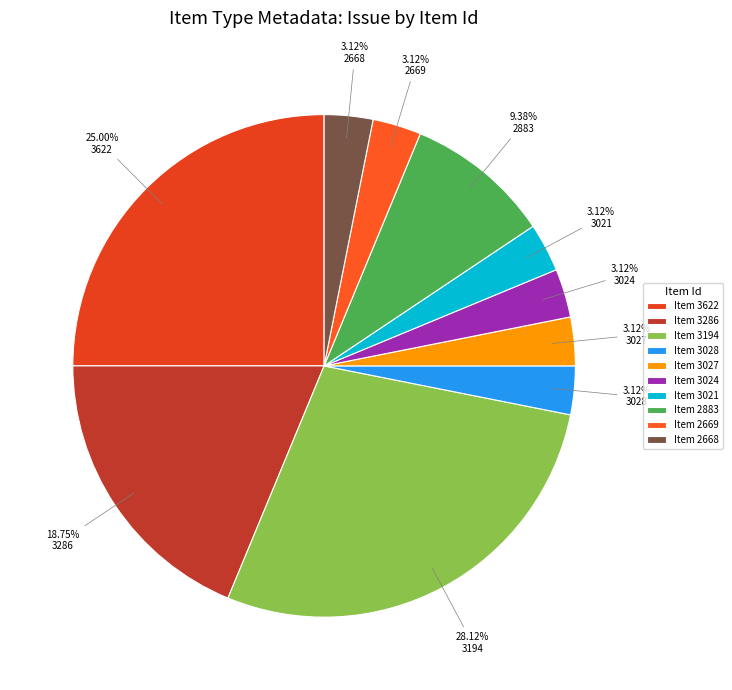

How many slices are in this pie chart?

10